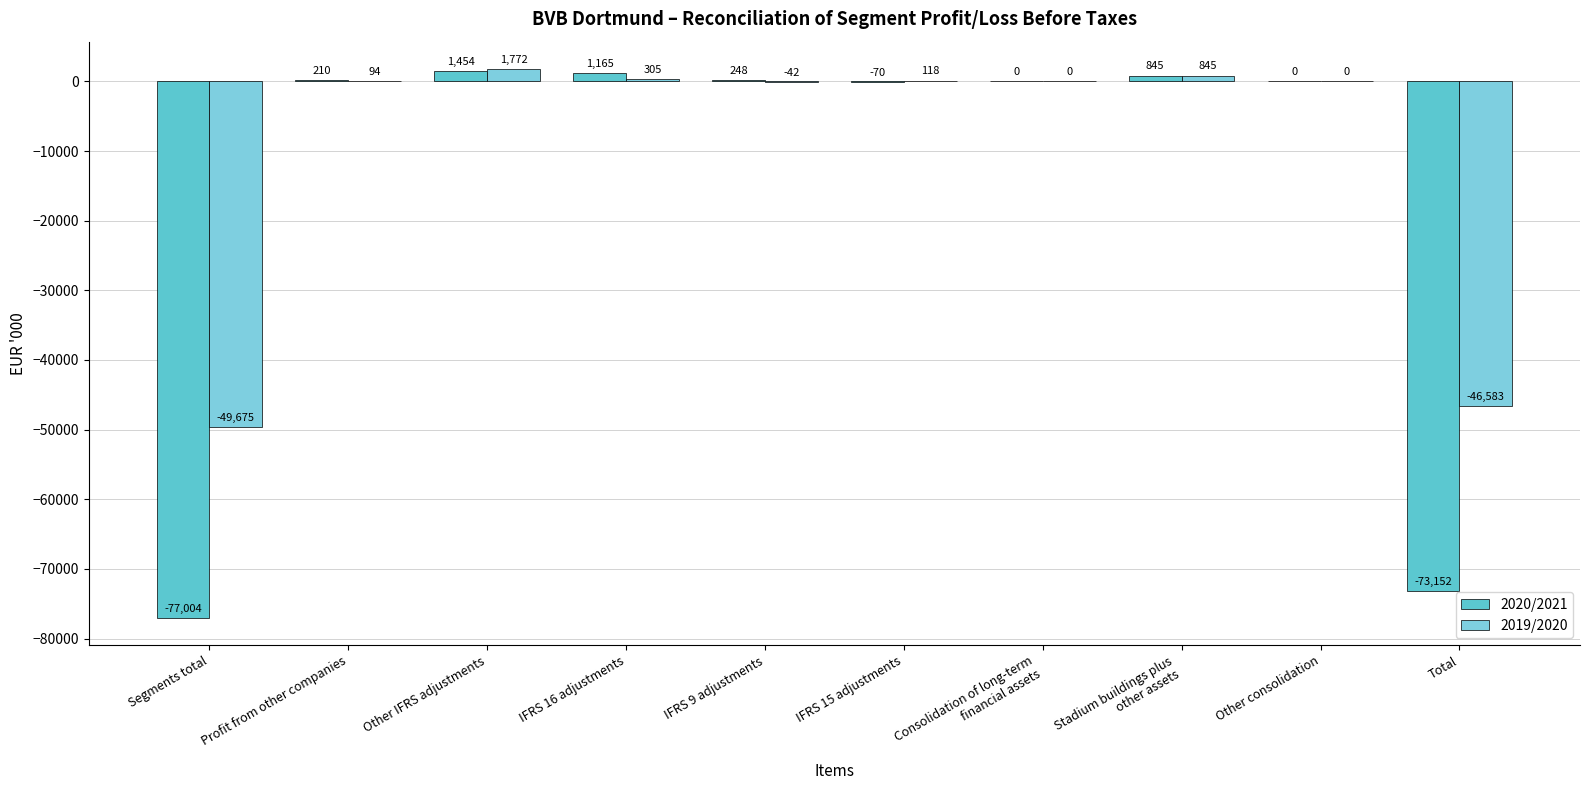

What is the sum of the 2020/2021 values at Profit from other companies and Other IFRS adjustments?

1664